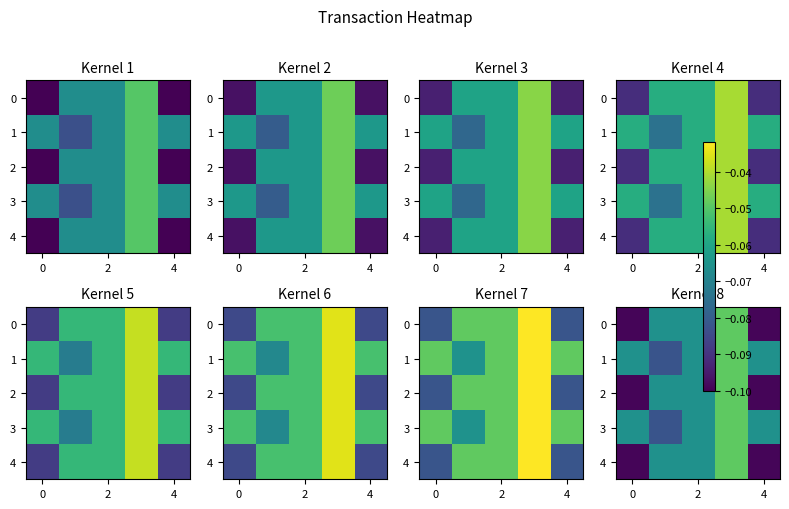

True or false: 0 has a value of -0.0 at 2.

False